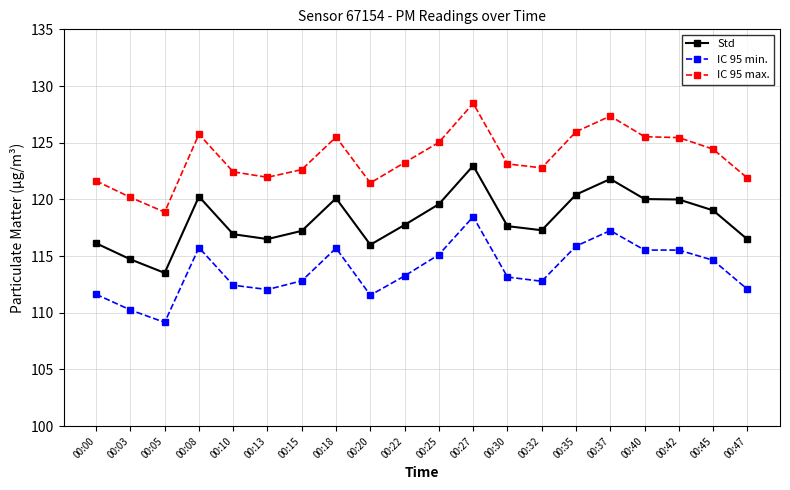

What is the sum of all IC 95 min. values?

2275.0